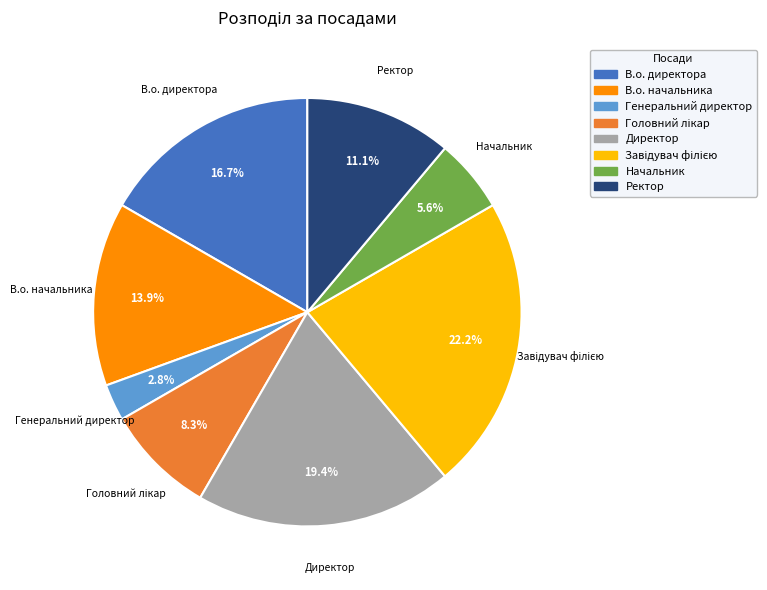

What is the smallest slice in the pie chart?

Генеральний директор